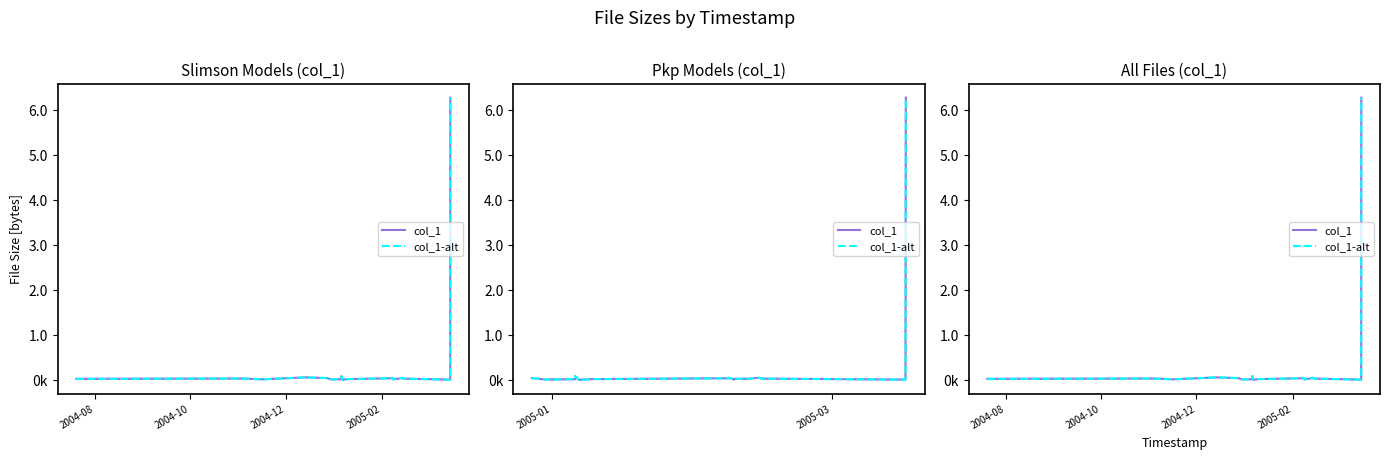

True or false: col_1-alt and col_1 intersect in this chart.

False